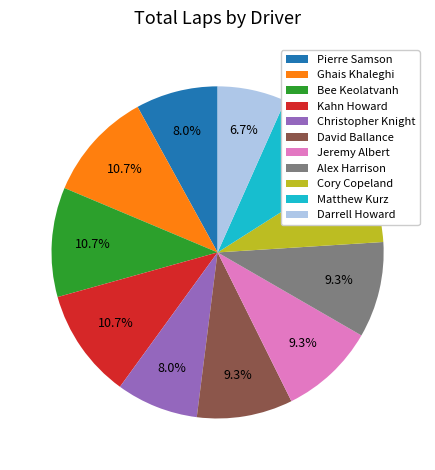

To the nearest percent, what percentage of the pie is Darrell Howard?

7%